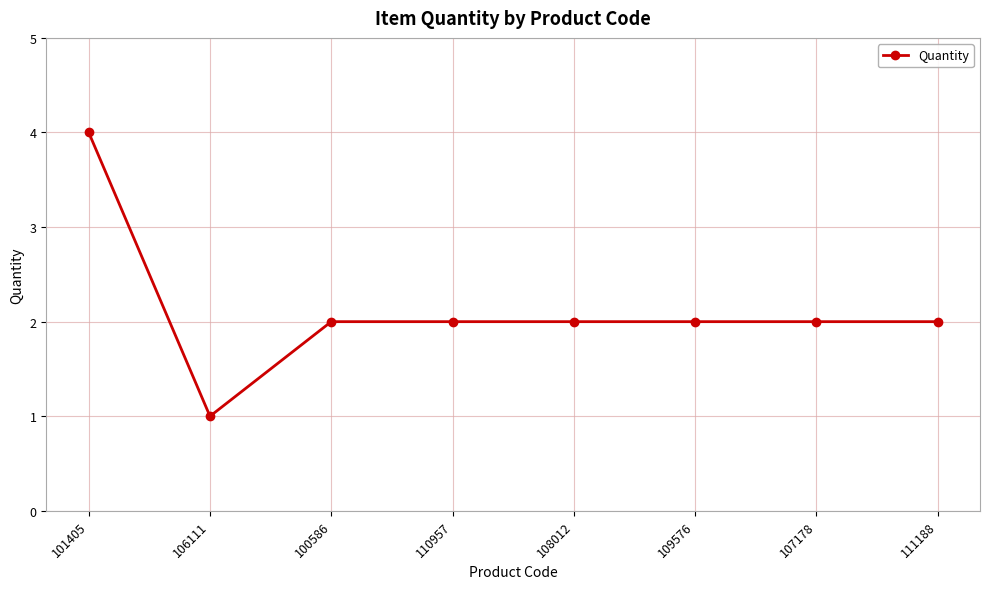

Reading right to left, list all the values displayed in this chart.

111188=2	107178=2	109576=2	108012=2	110957=2	100586=2	106111=1	101405=4